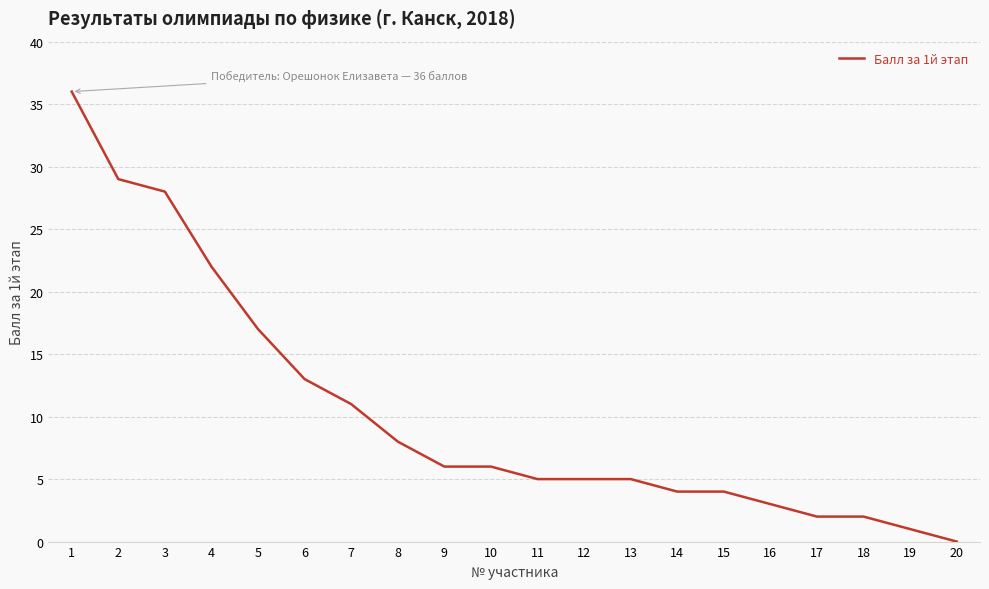

At which label is the value closest to 18?

5